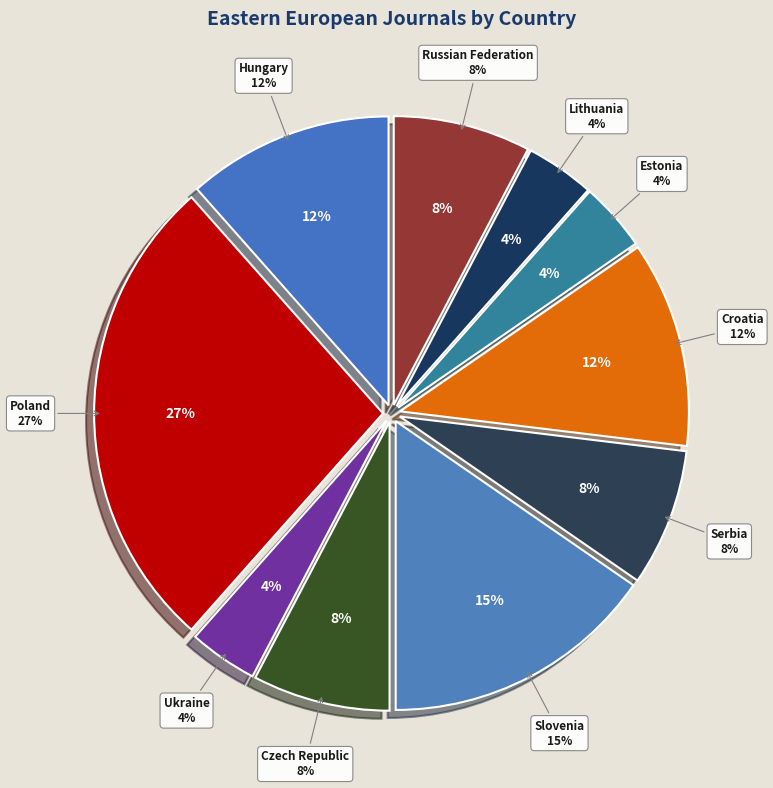

Count the number of slices in the pie.

10